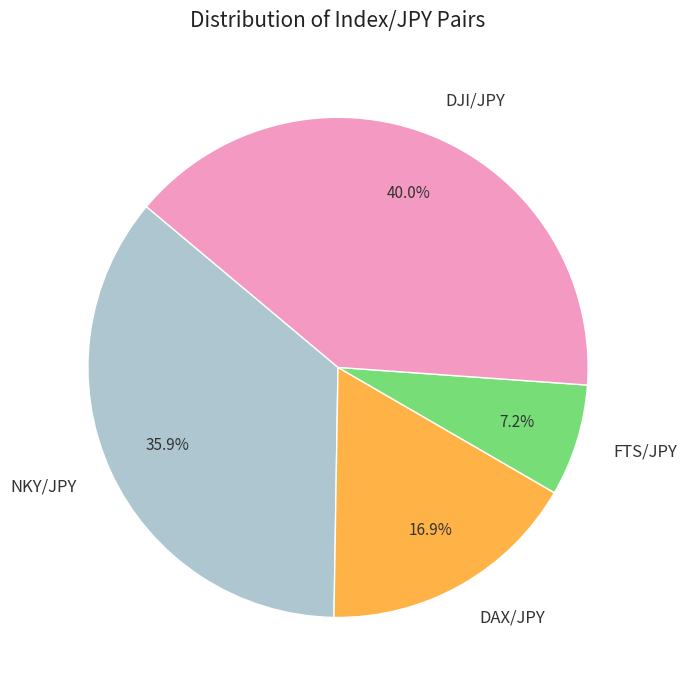

Is it true that NKY/JPY is 41% of the pie?

False